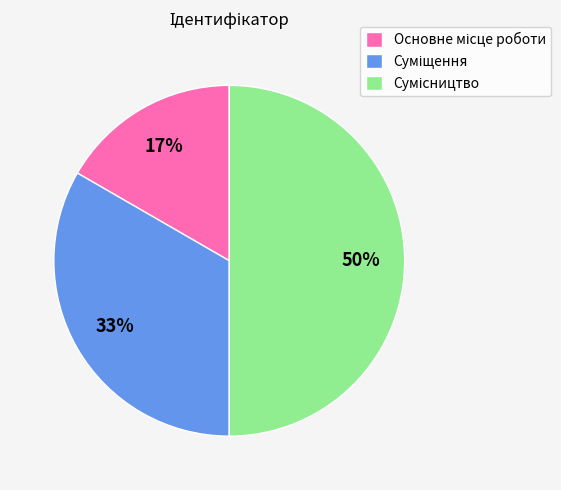

To the nearest percent, what is the average slice percentage?

33%